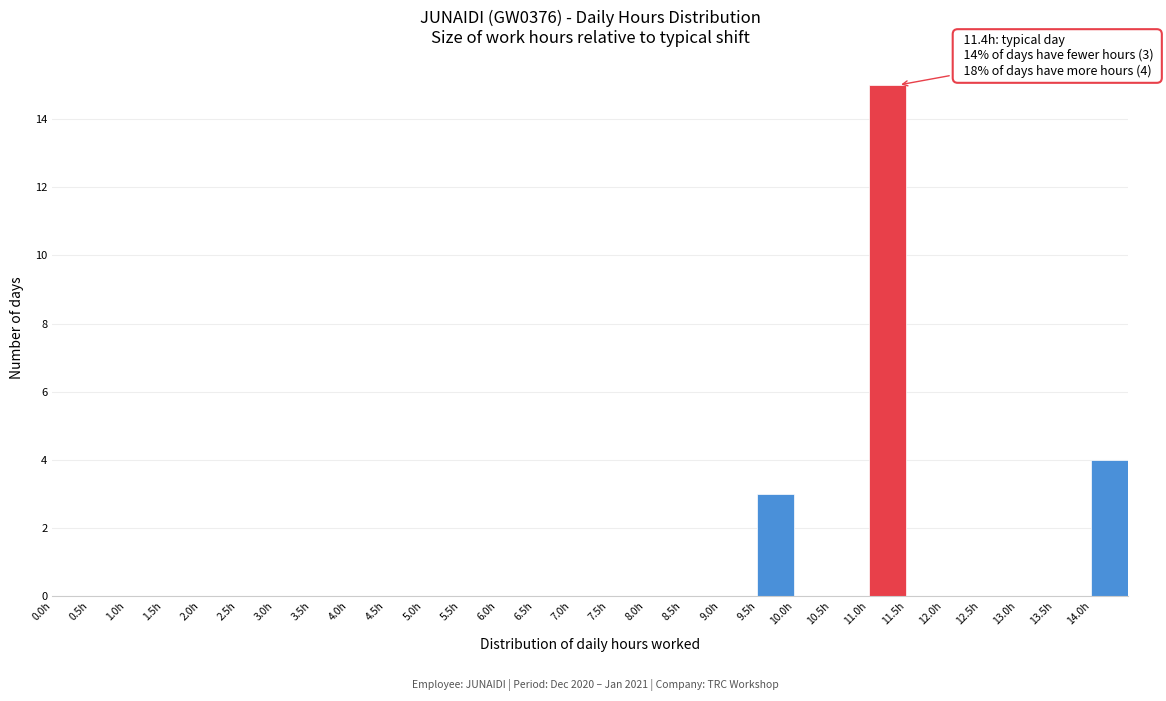

Which range on the x-axis has the tallest bar?

11.0 to 11.5